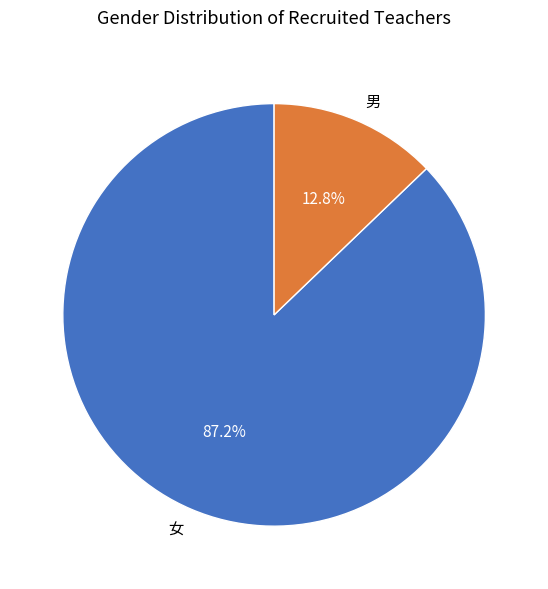

Rank the categories by value from lowest to highest.

男, 女